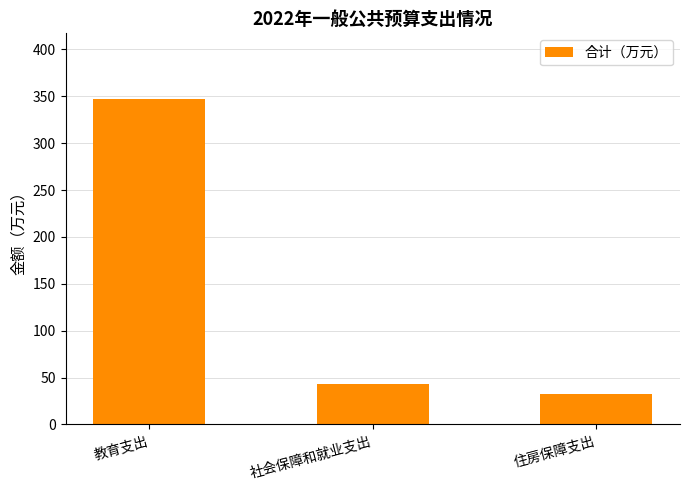

What position from the right is 住房保障支出?

1